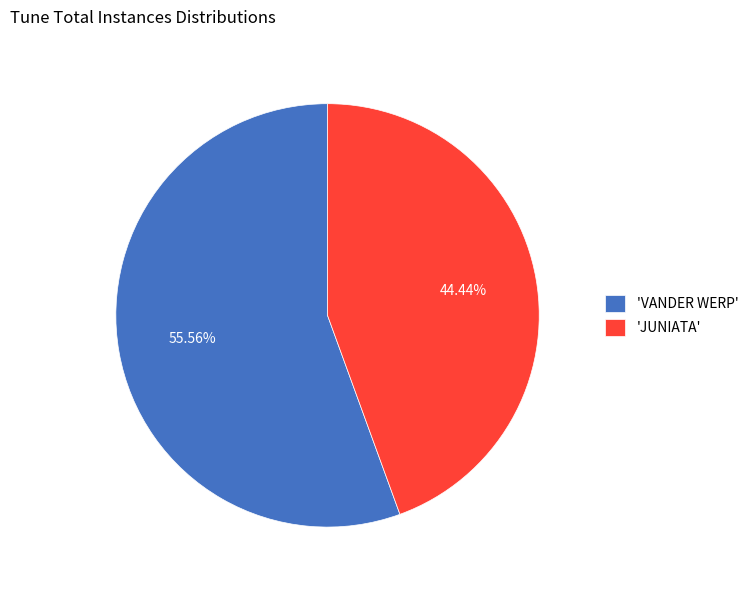

Is the sum of 'VANDER WERP' and 'JUNIATA' greater than half?

Yes